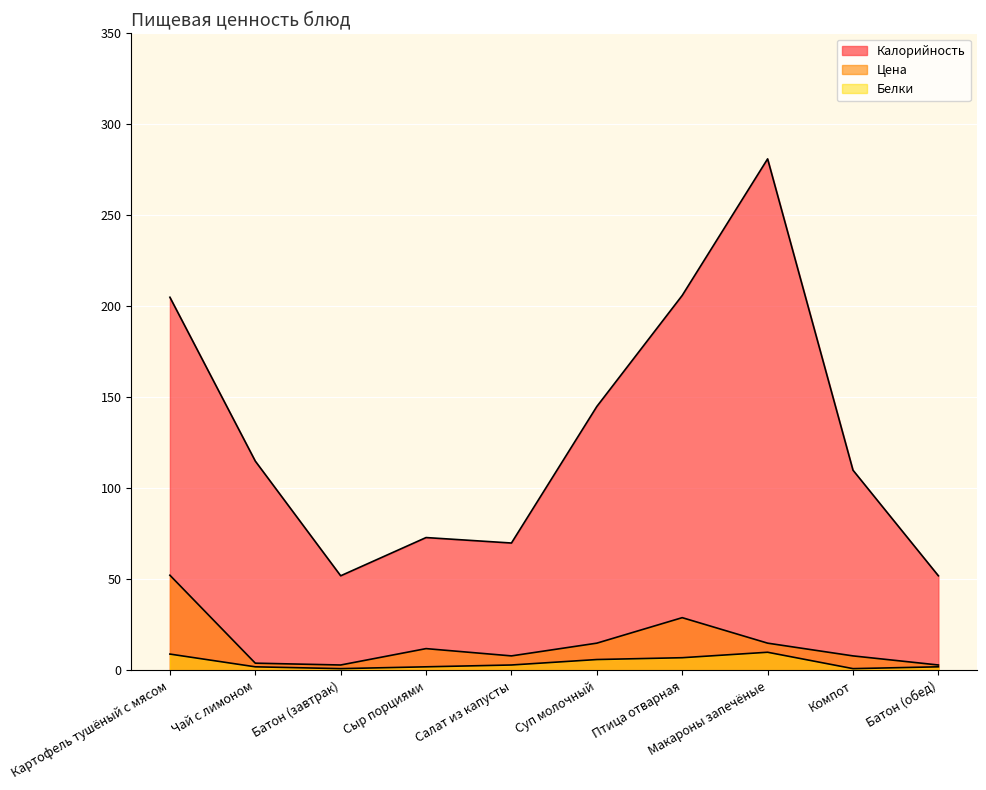

Where does the Калорийность series first go above 115?

Картофель тушёный с мясом